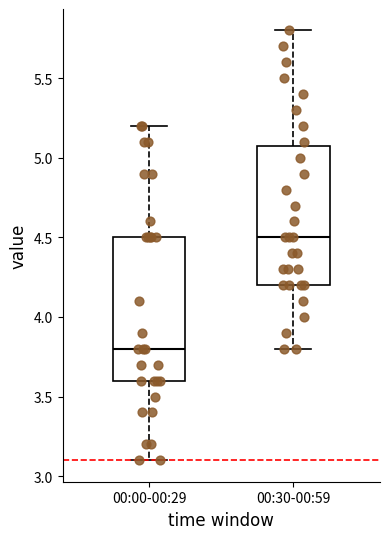

Reading left to right, read every box against the y-axis: the position of its median line, the range the box covers, and the ends of its whiskers. The values are not printed on the chart, so give them approximately, as read against the axis.

00:00-00:29: median 3.8, box 3.6 to 4.5, whiskers 3.1 to 5.2
00:30-00:59: median 4.5, box 4.2 to 5.1, whiskers 3.8 to 5.8